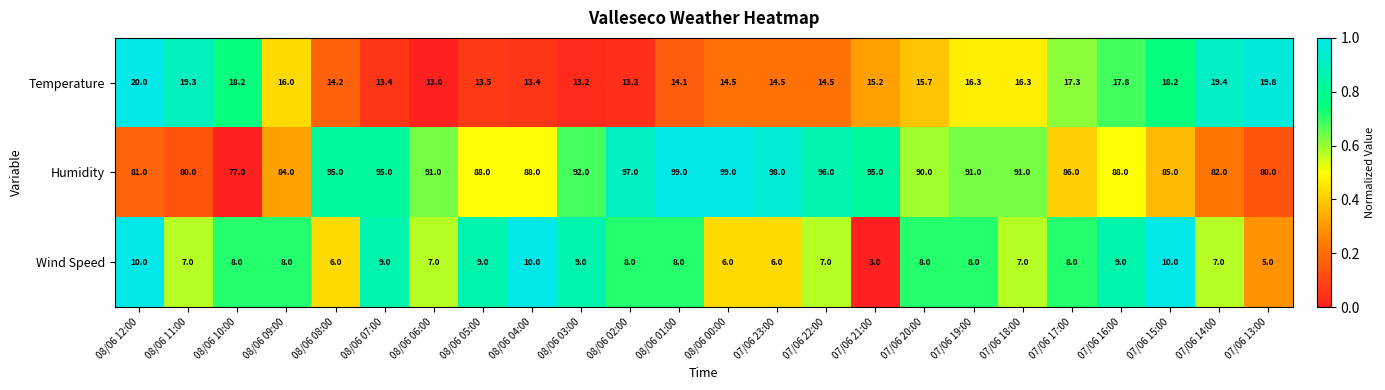

At which category does the chart reach its minimum across all series?

07/06 21:00